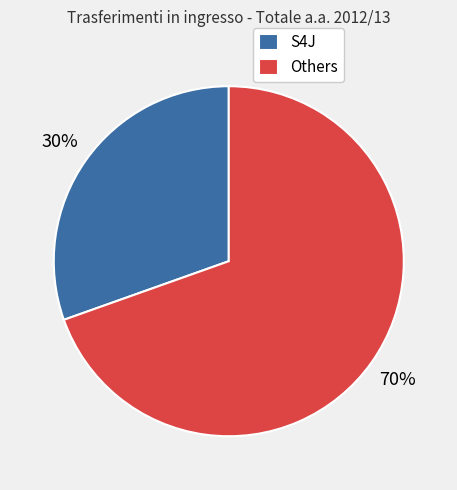

How many slices are in this pie chart?

2